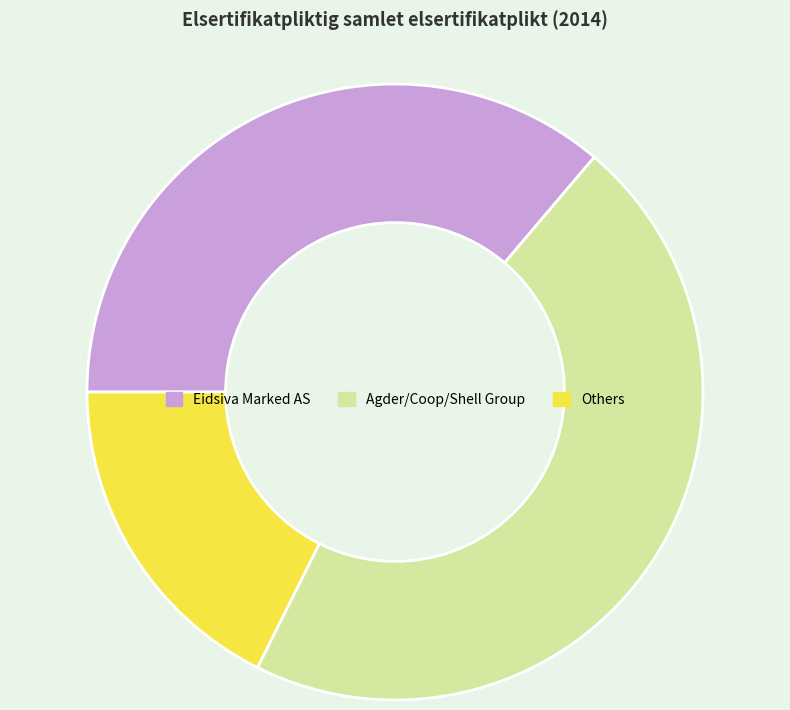

Is it true that Agder/Coop/Shell Group is 46% of the pie?

True